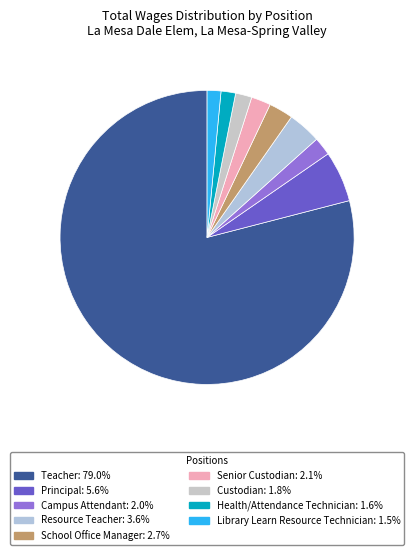

Rank the categories by value from highest to lowest.

Teacher, Principal, Resource Teacher, School Office Manager, Senior Custodian, Campus Attendant, Custodian, Health/Attendance Technician, Library Learn Resource Technician